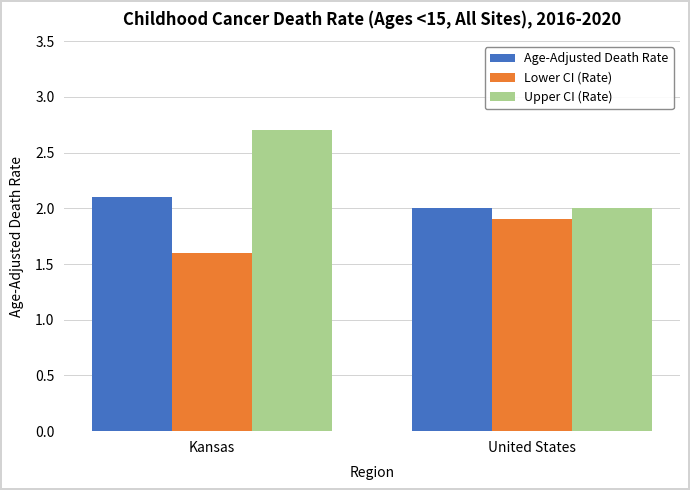

How many groups of bars are there?

2